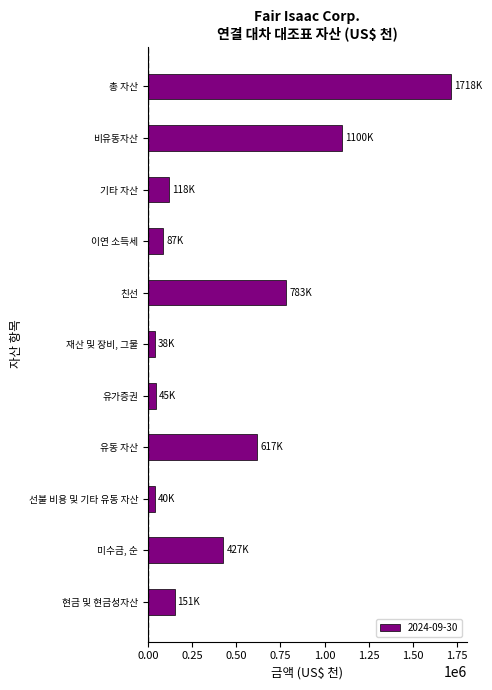

True or false: the data shows 782752 at 친선.

True